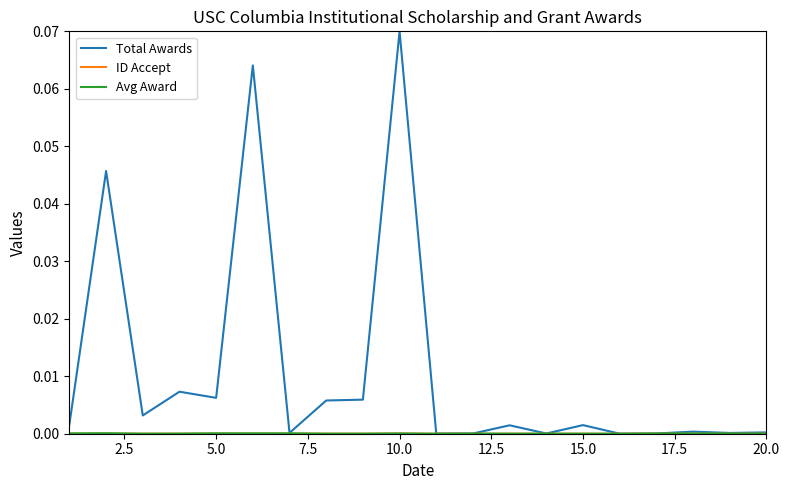

Which series has the widest spread of values?

Total Awards